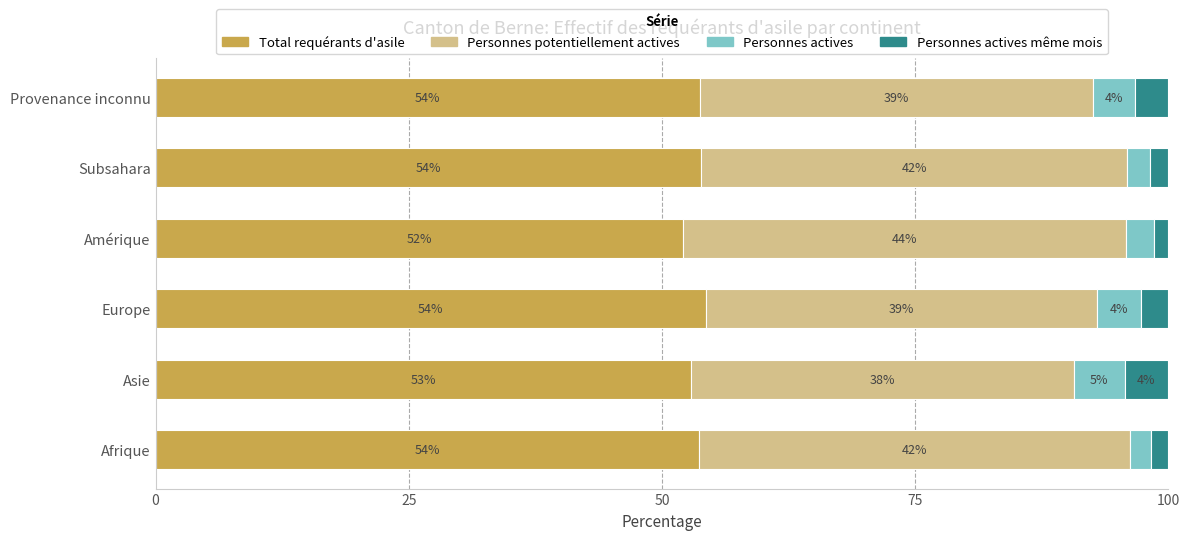

The value of Total requérants d'asile at Asie is 52.9. True or false?

True